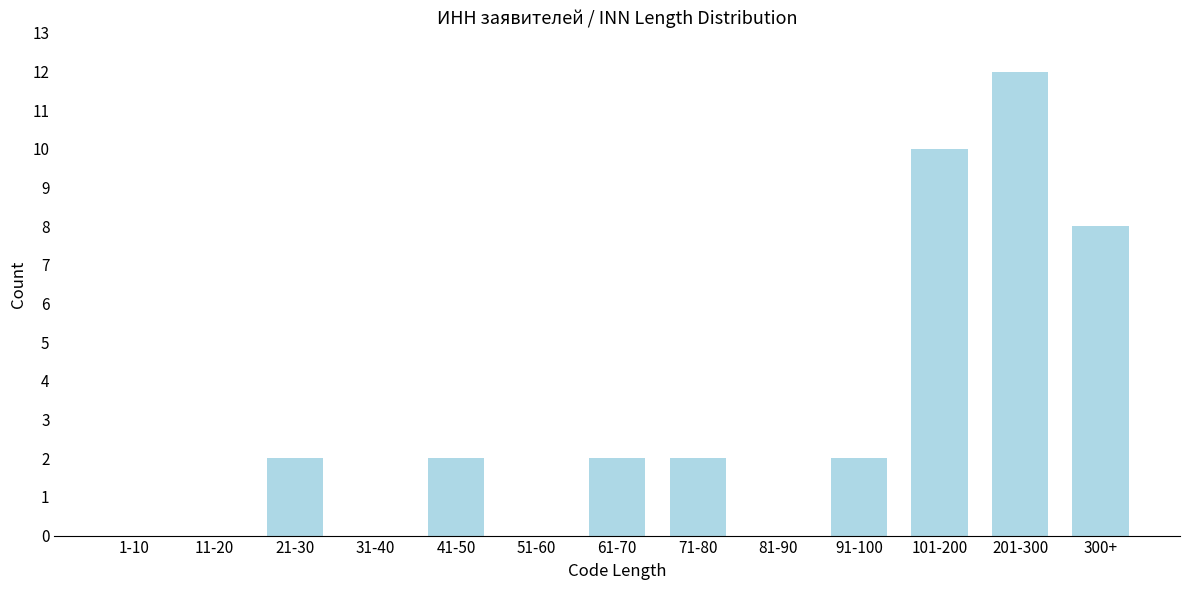

Reading left to right, list all the values displayed in this chart.

1-10=0	11-20=0	21-30=2	31-40=0	41-50=2	51-60=0	61-70=2	71-80=2	81-90=0	91-100=2	101-200=10	201-300=12	300+=8